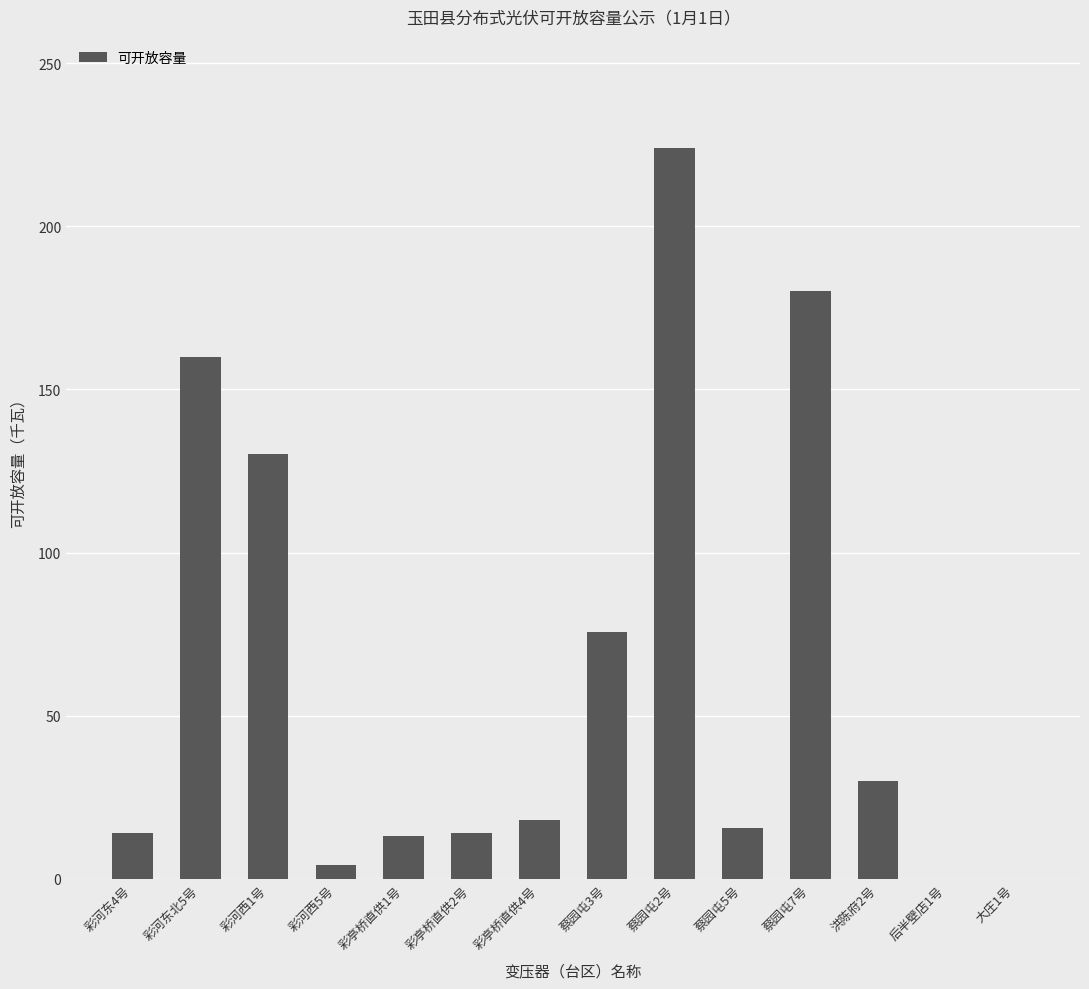

The chart shows a value of 99.7 at 大庄1号. True or false?

False